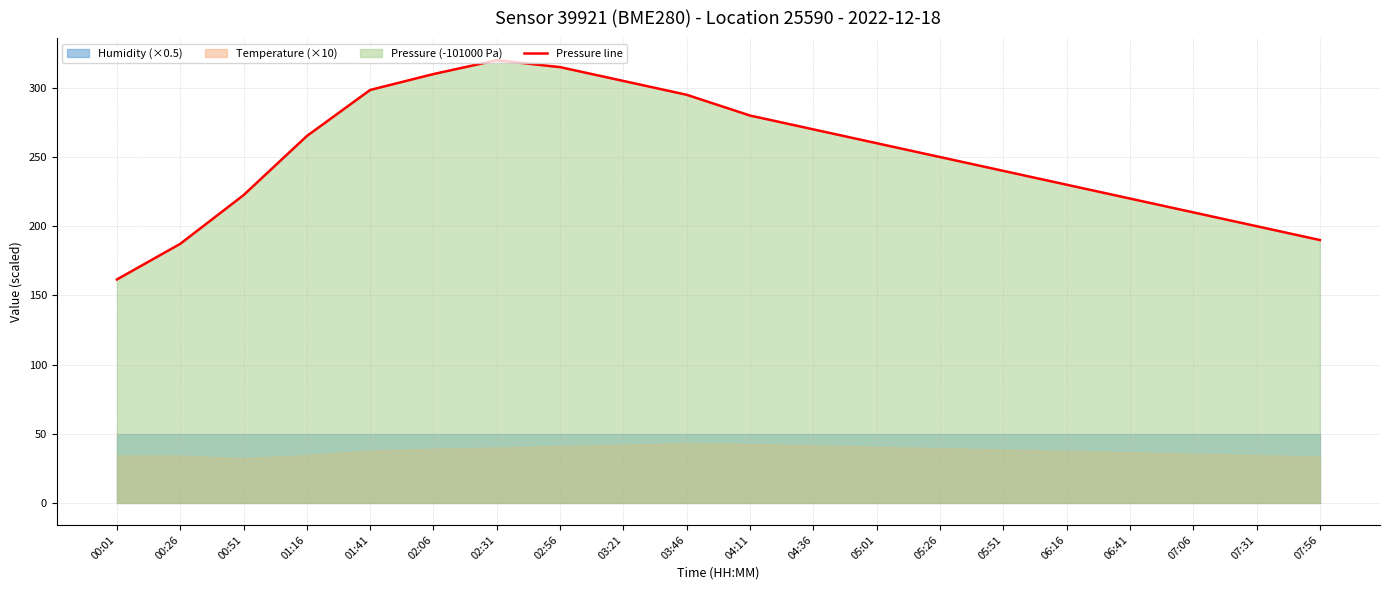

What is the sum of the values at 02:56 and 05:01?

575.0